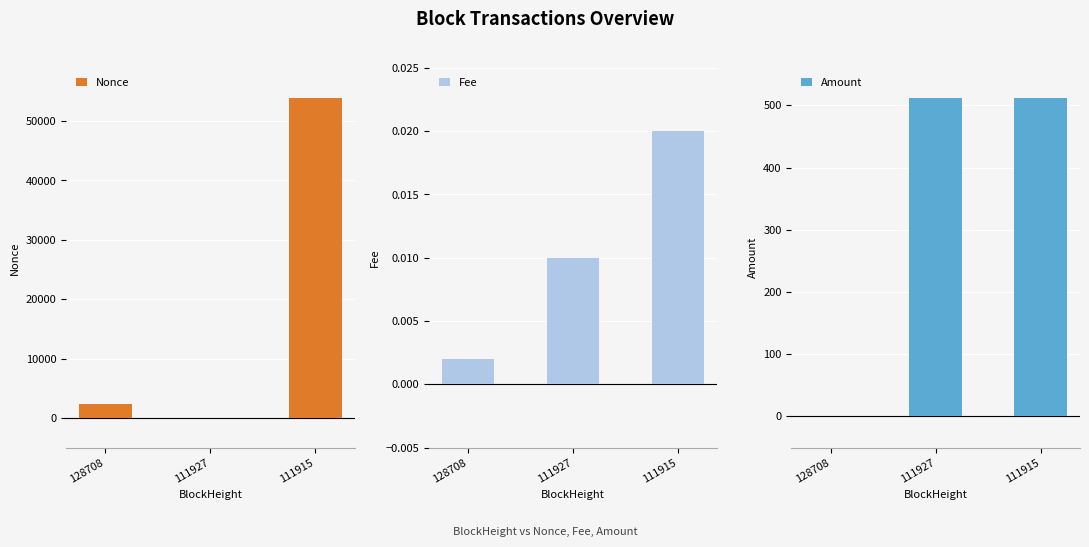

How many categories are shown in the chart?

3